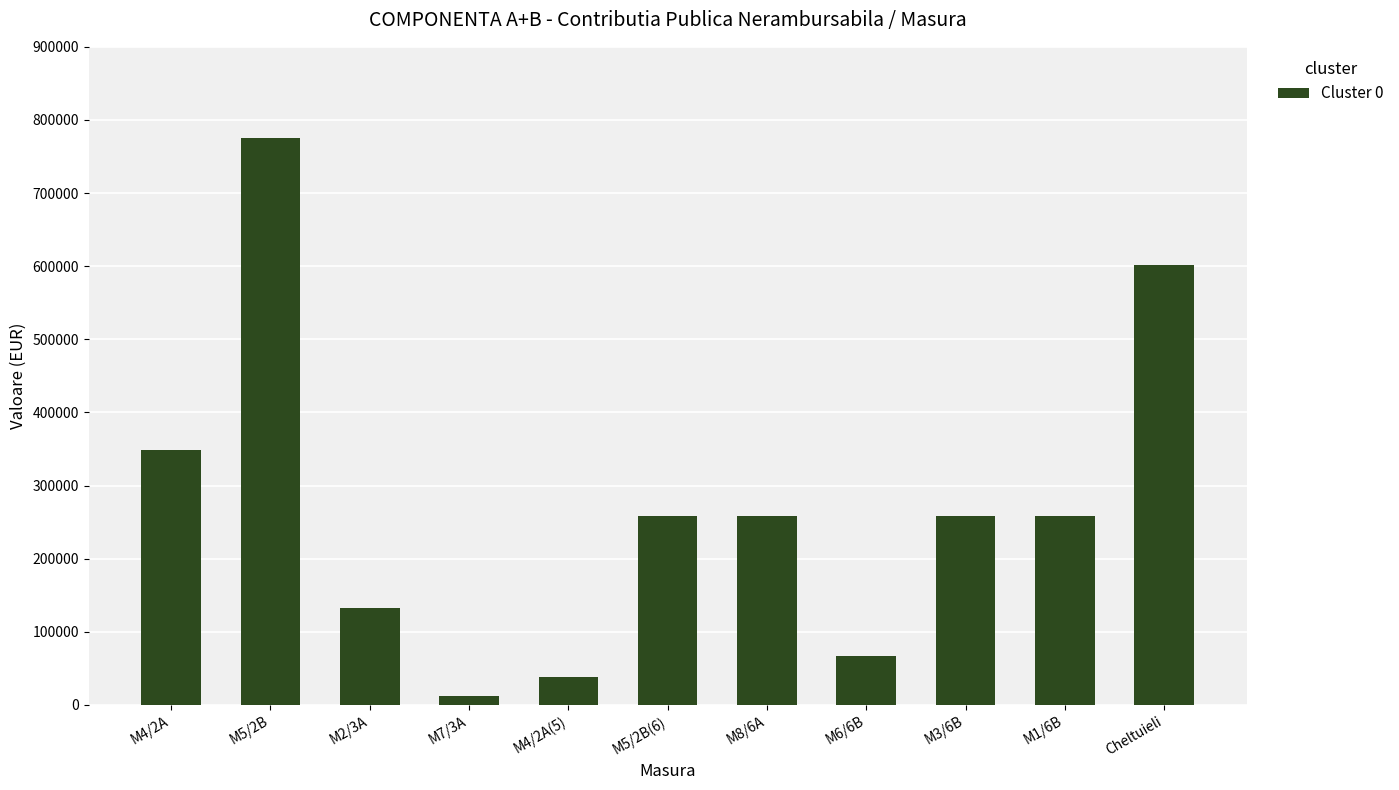

What is the difference between the maximum and minimum values?

763059.8